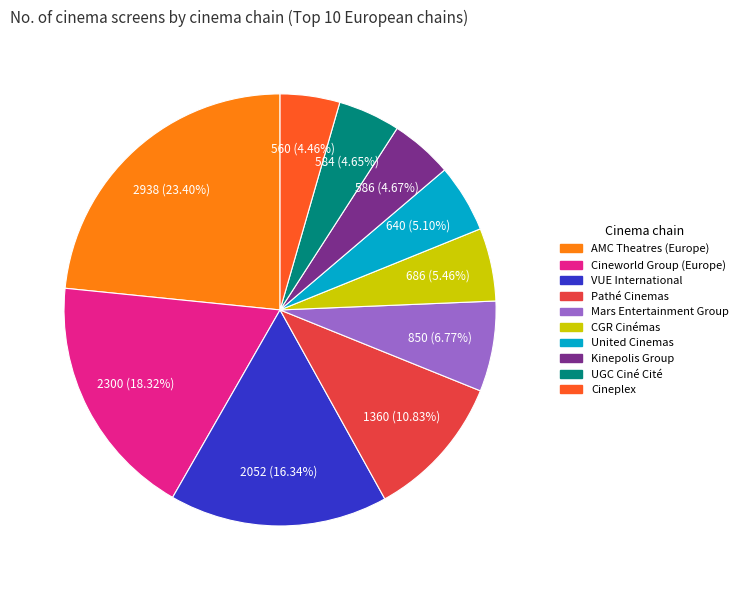

Is it true that United Cinemas is 5% of the pie?

True